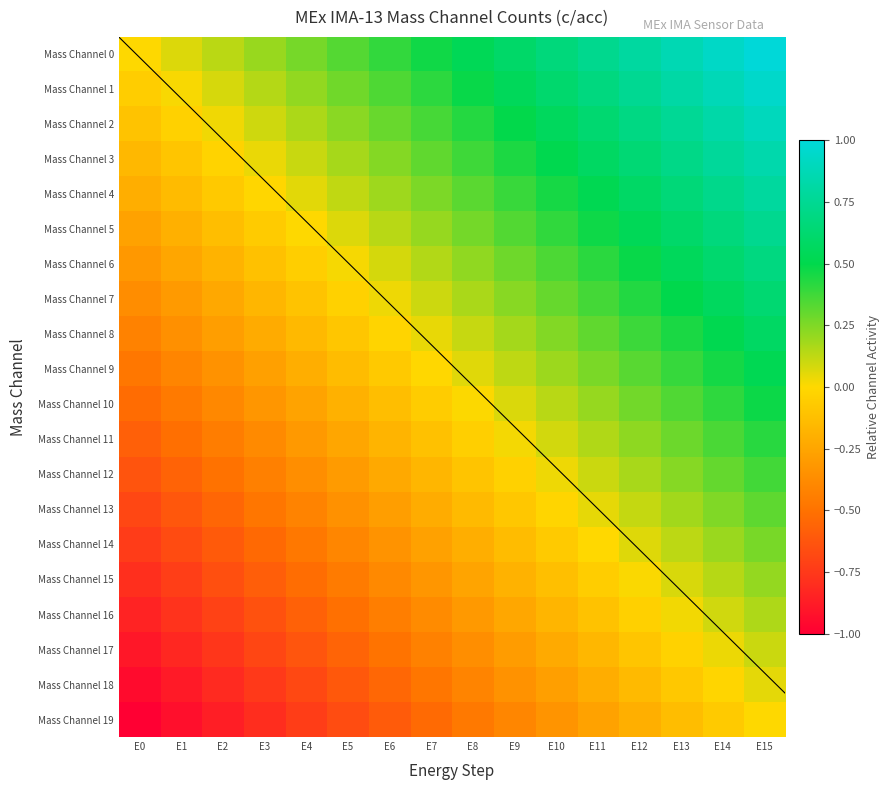

Reading left to right, list all the values displayed in this chart.

Mass Channel 0: E0=0.0	E1=0.1	E2=0.1	E3=0.2	E4=0.3	E5=0.3	E6=0.4	E7=0.5	E8=0.5	E9=0.6	E10=0.7	E11=0.7	E12=0.8	E13=0.9	E14=0.9	E15=1.0
Mass Channel 1: E0=-0.1	E1=0.0	E2=0.1	E3=0.1	E4=0.2	E5=0.3	E6=0.3	E7=0.4	E8=0.5	E9=0.5	E10=0.6	E11=0.7	E12=0.7	E13=0.8	E14=0.9	E15=0.9
Mass Channel 2: E0=-0.1	E1=-0.0	E2=0.0	E3=0.1	E4=0.2	E5=0.2	E6=0.3	E7=0.4	E8=0.4	E9=0.5	E10=0.6	E11=0.6	E12=0.7	E13=0.8	E14=0.8	E15=0.9
Mass Channel 3: E0=-0.2	E1=-0.1	E2=-0.0	E3=0.0	E4=0.1	E5=0.2	E6=0.2	E7=0.3	E8=0.4	E9=0.4	E10=0.5	E11=0.6	E12=0.6	E13=0.7	E14=0.8	E15=0.8
Mass Channel 4: E0=-0.2	E1=-0.1	E2=-0.1	E3=-0.0	E4=0.1	E5=0.1	E6=0.2	E7=0.3	E8=0.3	E9=0.4	E10=0.5	E11=0.5	E12=0.6	E13=0.7	E14=0.7	E15=0.8
Mass Channel 5: E0=-0.3	E1=-0.2	E2=-0.1	E3=-0.1	E4=0.0	E5=0.1	E6=0.1	E7=0.2	E8=0.3	E9=0.3	E10=0.4	E11=0.5	E12=0.5	E13=0.6	E14=0.7	E15=0.7
Mass Channel 6: E0=-0.3	E1=-0.2	E2=-0.2	E3=-0.1	E4=-0.0	E5=0.0	E6=0.1	E7=0.2	E8=0.2	E9=0.3	E10=0.4	E11=0.4	E12=0.5	E13=0.6	E14=0.6	E15=0.7
Mass Channel 7: E0=-0.4	E1=-0.3	E2=-0.2	E3=-0.2	E4=-0.1	E5=-0.0	E6=0.0	E7=0.1	E8=0.2	E9=0.2	E10=0.3	E11=0.4	E12=0.4	E13=0.5	E14=0.6	E15=0.6
Mass Channel 8: E0=-0.4	E1=-0.4	E2=-0.3	E3=-0.2	E4=-0.2	E5=-0.1	E6=-0.0	E7=0.0	E8=0.1	E9=0.2	E10=0.2	E11=0.3	E12=0.4	E13=0.4	E14=0.5	E15=0.6
Mass Channel 9: E0=-0.5	E1=-0.4	E2=-0.3	E3=-0.3	E4=-0.2	E5=-0.1	E6=-0.1	E7=-0.0	E8=0.1	E9=0.1	E10=0.2	E11=0.3	E12=0.3	E13=0.4	E14=0.5	E15=0.5
Mass Channel 10: E0=-0.5	E1=-0.5	E2=-0.4	E3=-0.3	E4=-0.3	E5=-0.2	E6=-0.1	E7=-0.1	E8=0.0	E9=0.1	E10=0.1	E11=0.2	E12=0.3	E13=0.3	E14=0.4	E15=0.5
Mass Channel 11: E0=-0.6	E1=-0.5	E2=-0.4	E3=-0.4	E4=-0.3	E5=-0.2	E6=-0.2	E7=-0.1	E8=-0.0	E9=0.0	E10=0.1	E11=0.2	E12=0.2	E13=0.3	E14=0.4	E15=0.4
Mass Channel 12: E0=-0.6	E1=-0.6	E2=-0.5	E3=-0.4	E4=-0.4	E5=-0.3	E6=-0.2	E7=-0.2	E8=-0.1	E9=-0.0	E10=0.0	E11=0.1	E12=0.2	E13=0.2	E14=0.3	E15=0.4
Mass Channel 13: E0=-0.7	E1=-0.6	E2=-0.6	E3=-0.5	E4=-0.4	E5=-0.4	E6=-0.3	E7=-0.2	E8=-0.2	E9=-0.1	E10=-0.0	E11=0.0	E12=0.1	E13=0.2	E14=0.2	E15=0.3
Mass Channel 14: E0=-0.7	E1=-0.7	E2=-0.6	E3=-0.5	E4=-0.5	E5=-0.4	E6=-0.3	E7=-0.3	E8=-0.2	E9=-0.1	E10=-0.1	E11=-0.0	E12=0.1	E13=0.1	E14=0.2	E15=0.3
Mass Channel 15: E0=-0.8	E1=-0.7	E2=-0.7	E3=-0.6	E4=-0.5	E5=-0.5	E6=-0.4	E7=-0.3	E8=-0.3	E9=-0.2	E10=-0.1	E11=-0.1	E12=0.0	E13=0.1	E14=0.1	E15=0.2
Mass Channel 16: E0=-0.8	E1=-0.8	E2=-0.7	E3=-0.6	E4=-0.6	E5=-0.5	E6=-0.4	E7=-0.4	E8=-0.3	E9=-0.2	E10=-0.2	E11=-0.1	E12=-0.0	E13=0.0	E14=0.1	E15=0.2
Mass Channel 17: E0=-0.9	E1=-0.8	E2=-0.8	E3=-0.7	E4=-0.6	E5=-0.6	E6=-0.5	E7=-0.4	E8=-0.4	E9=-0.3	E10=-0.2	E11=-0.2	E12=-0.1	E13=-0.0	E14=0.0	E15=0.1
Mass Channel 18: E0=-0.9	E1=-0.9	E2=-0.8	E3=-0.7	E4=-0.7	E5=-0.6	E6=-0.5	E7=-0.5	E8=-0.4	E9=-0.3	E10=-0.3	E11=-0.2	E12=-0.1	E13=-0.1	E14=-0.0	E15=0.1
Mass Channel 19: E0=-1.0	E1=-0.9	E2=-0.9	E3=-0.8	E4=-0.7	E5=-0.7	E6=-0.6	E7=-0.5	E8=-0.5	E9=-0.4	E10=-0.3	E11=-0.3	E12=-0.2	E13=-0.1	E14=-0.1	E15=0.0